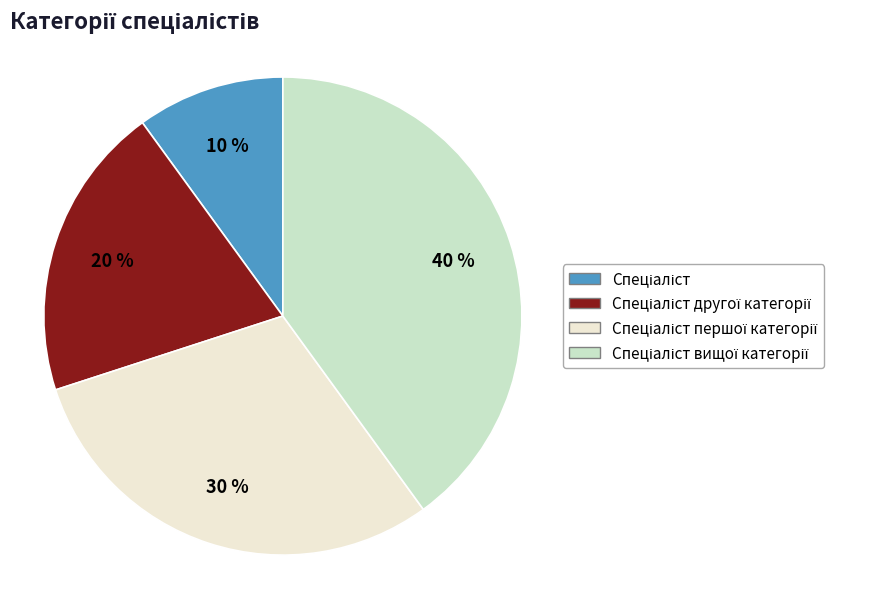

Is there any slice that represents more than half of the pie?

No